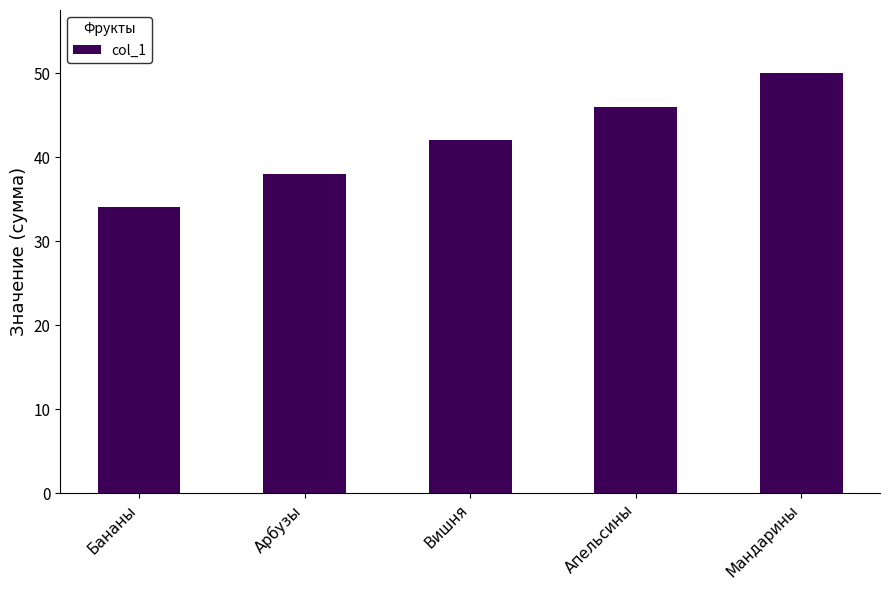

What is the sum of all values?

210